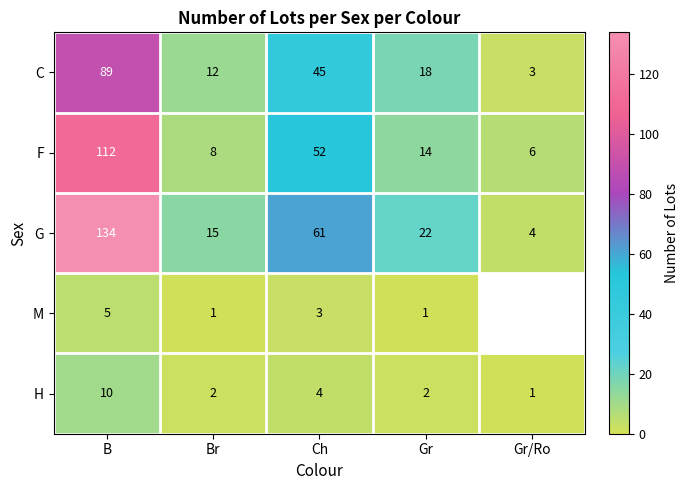

What is the average value of the C series?

33